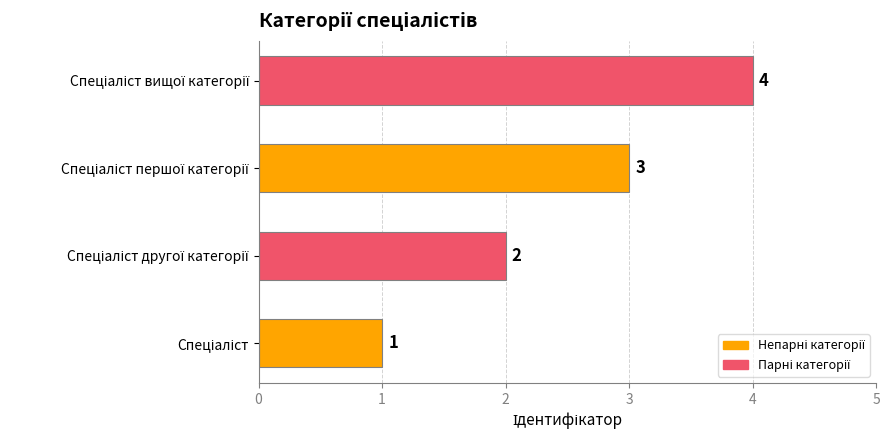

What is the greatest value displayed?

4